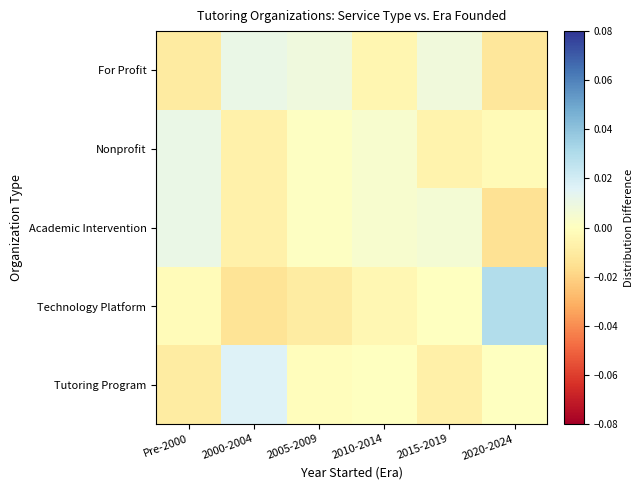

At which category is the sum across all series the highest?

Pre-2000